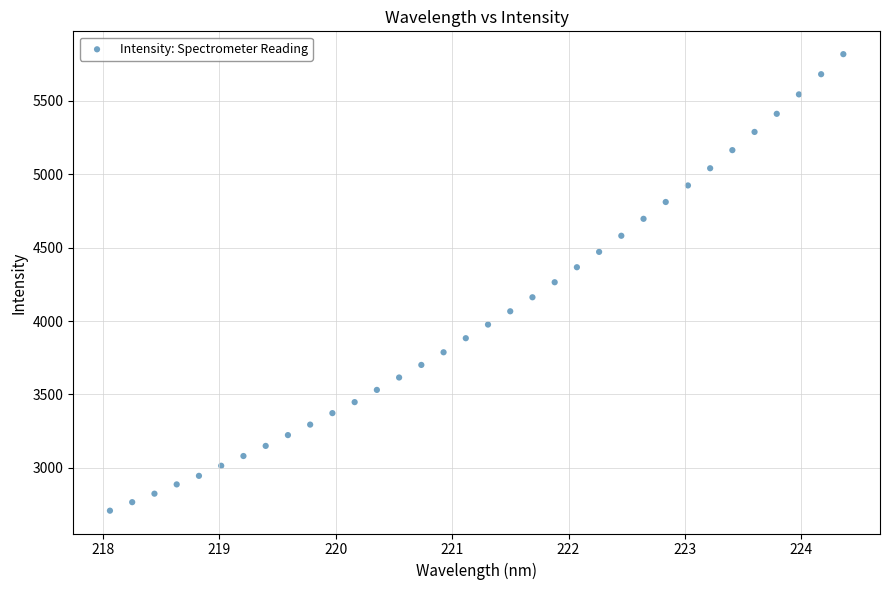

What is the range of X values (max minus min)?

6.3